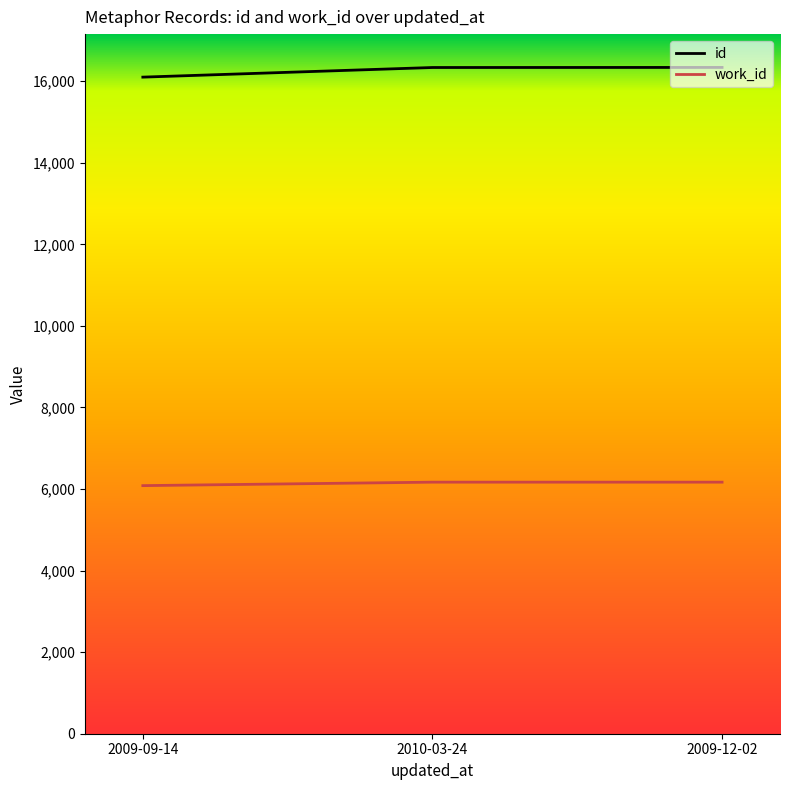

What is the total value across all series at 2010-03-24?

22503